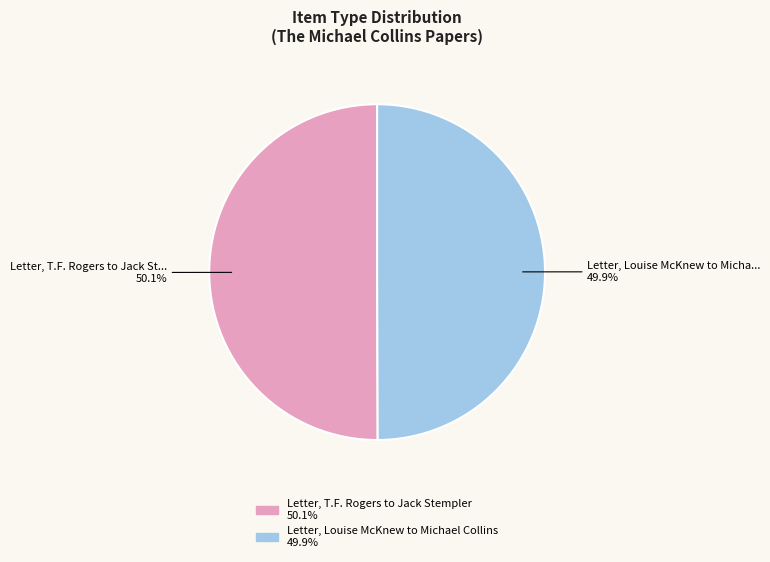

What percentage is NOT represented by Letter, Louise McKnew to Michael Collins?

50.1%